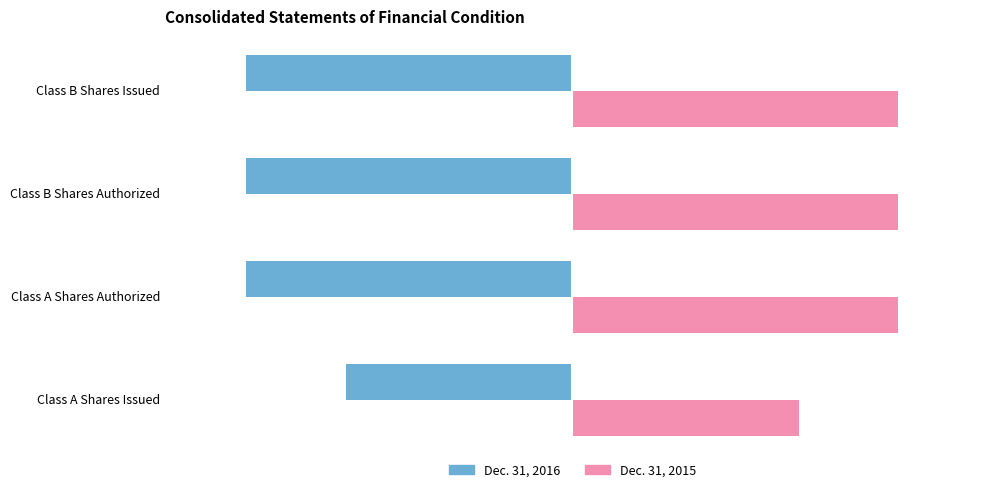

What are all the series names shown in the legend?

Dec. 31, 2016, Dec. 31, 2015